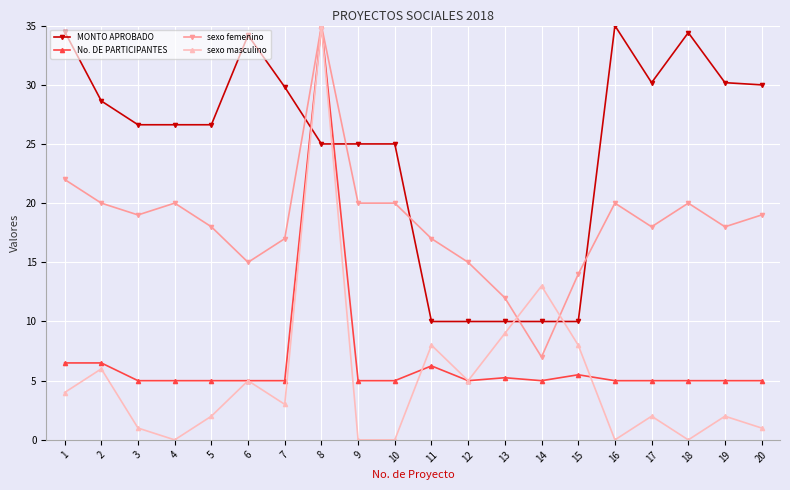

What is the value of the MONTO APROBADO point at the 17th from the left?

30.2